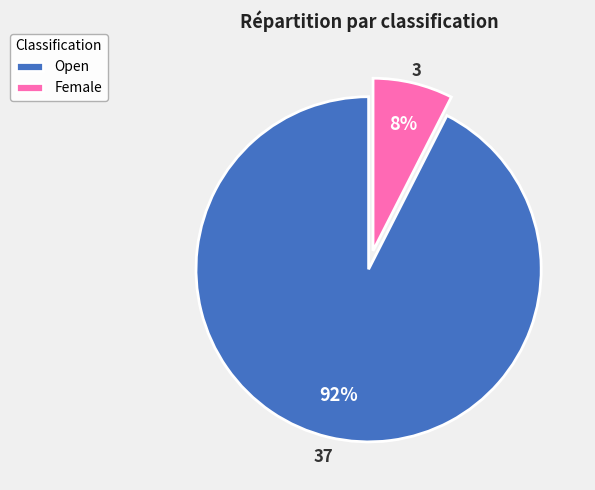

Is the sum of Female and Open greater than half?

Yes